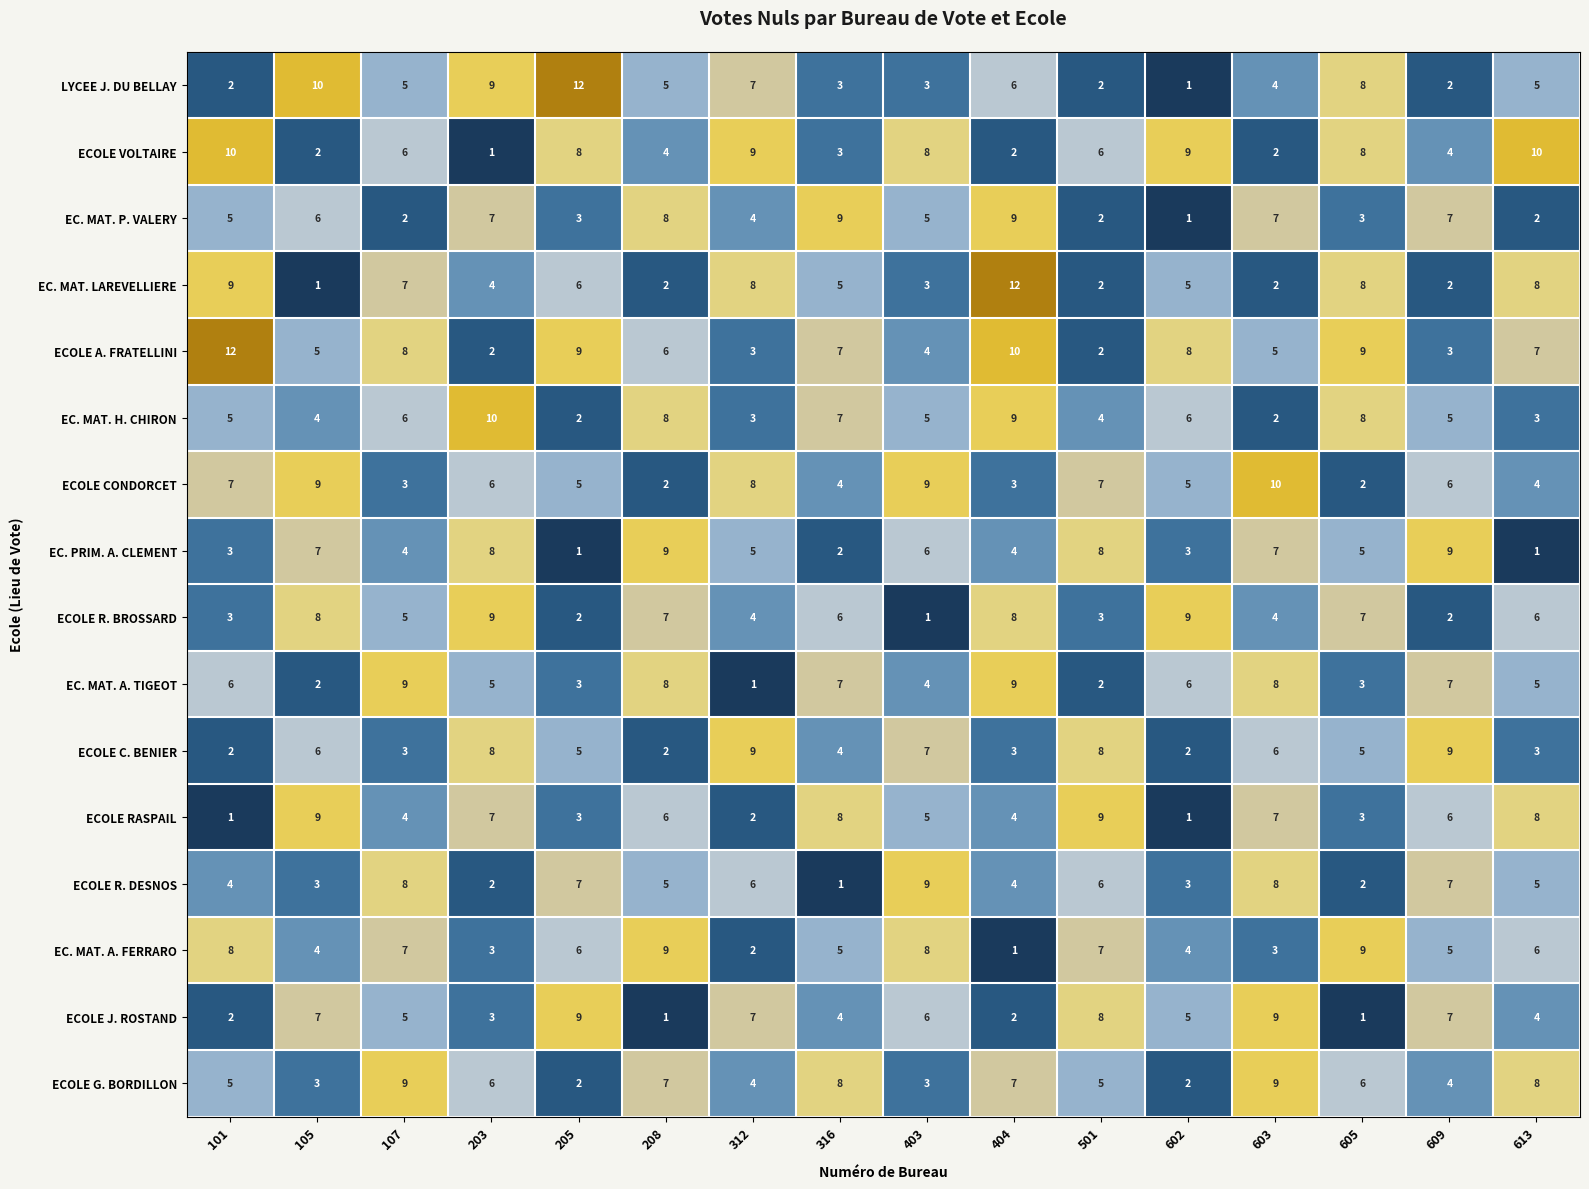

What is the average value of the EC. MAT. LAREVELLIERE series?

5